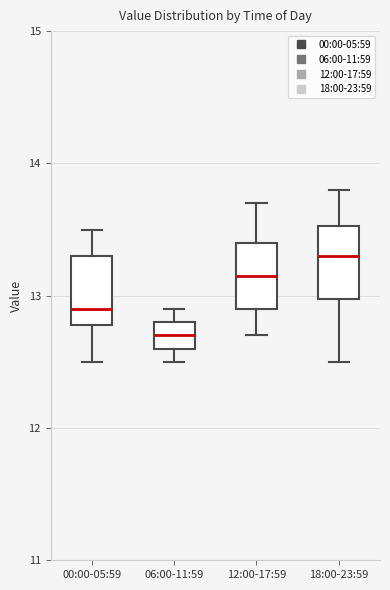

Where is the upper edge of the box for 06:00-11:59 on the y-axis? The values are not printed on the chart, so give them approximately, as read against the axis.

12.8